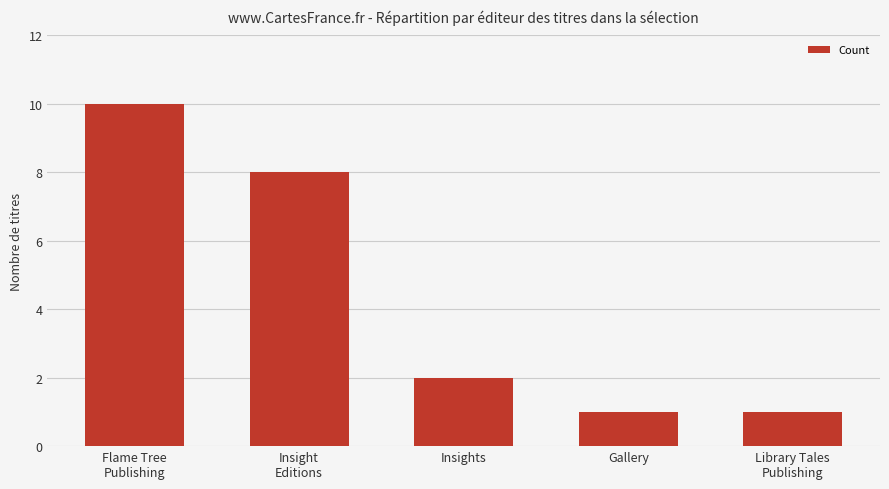

What value does the data have at Gallery?

1